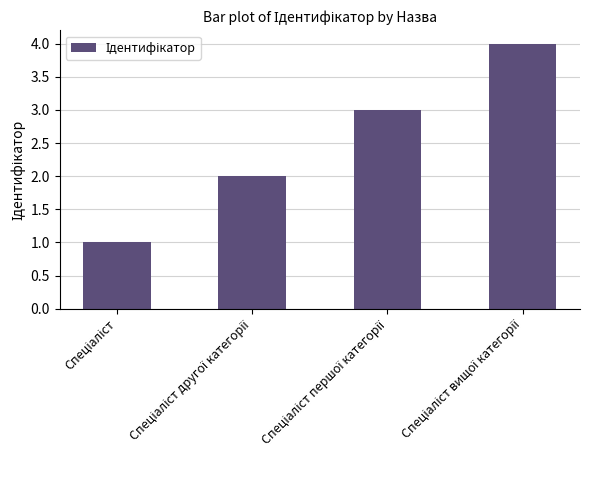

What is the greatest value displayed?

4